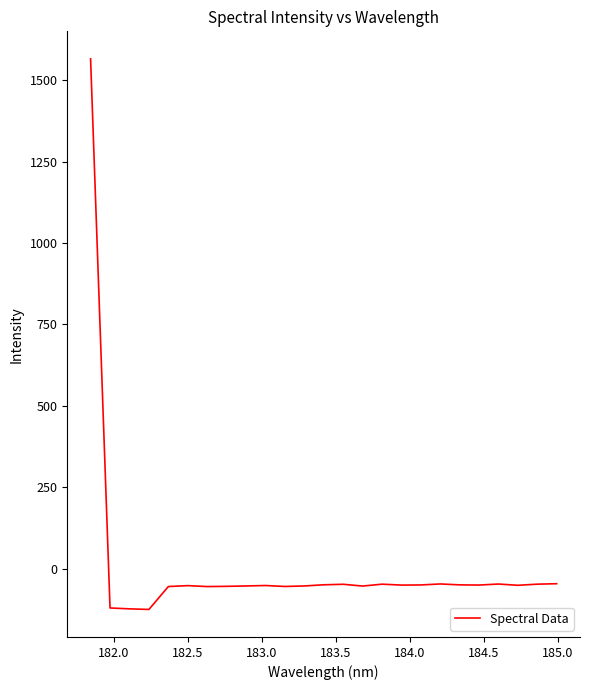

What is the difference between the maximum and minimum values?

1691.1